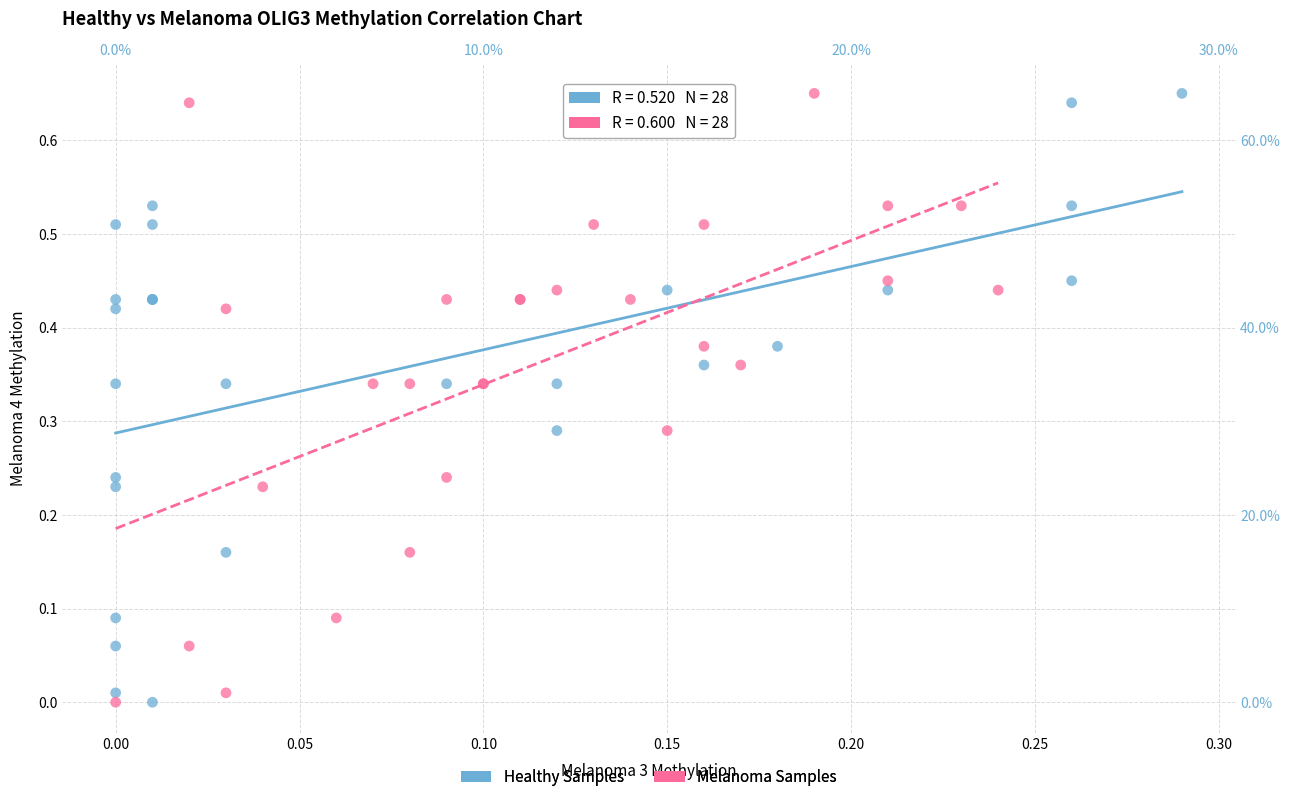

What are all the series names shown in the legend?

Healthy Samples, Melanoma Samples